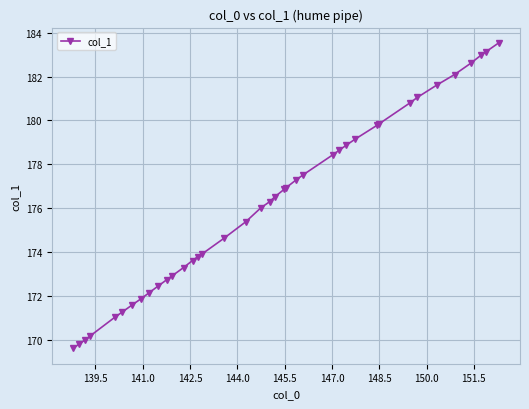

What is the sum of all values?

6870.5